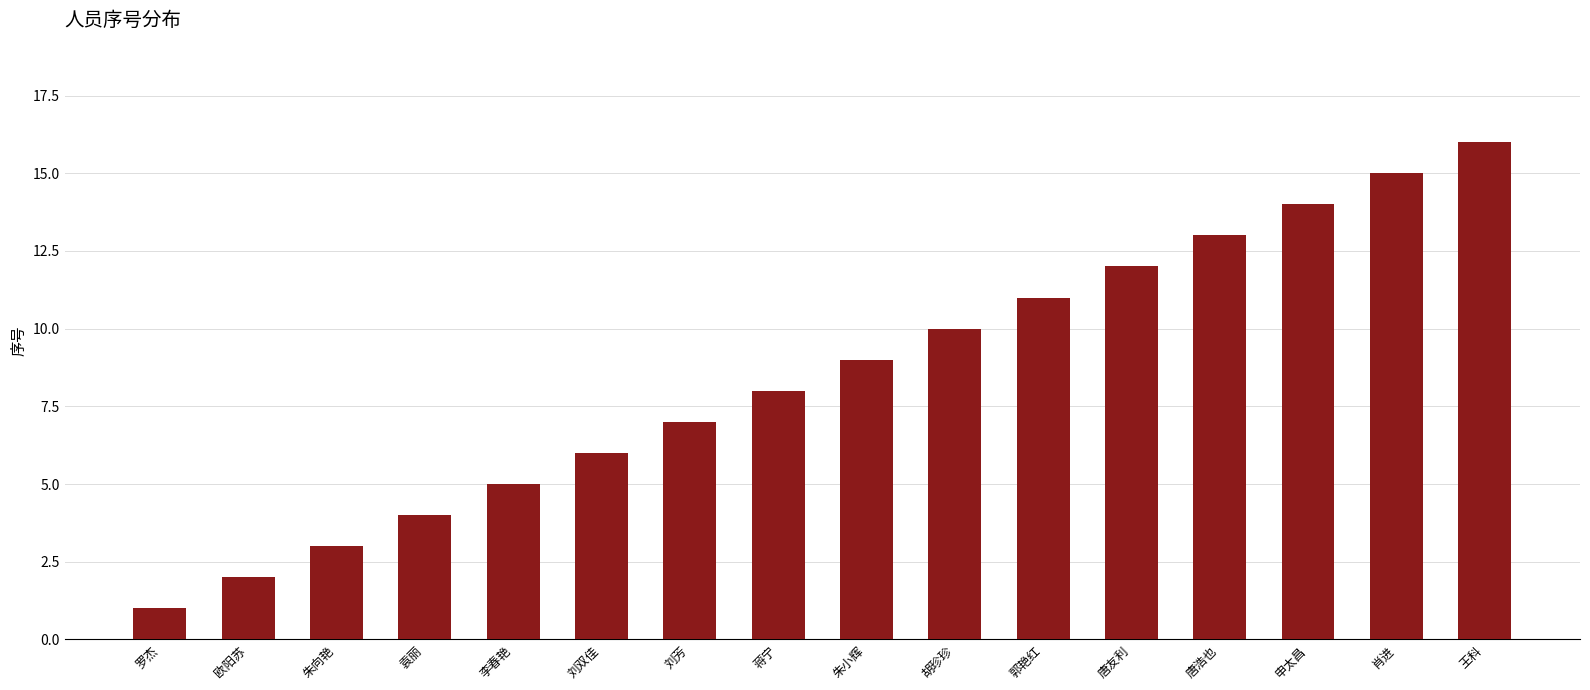

What is the change in value from 朱向艳 to 胡珍珍?

+7